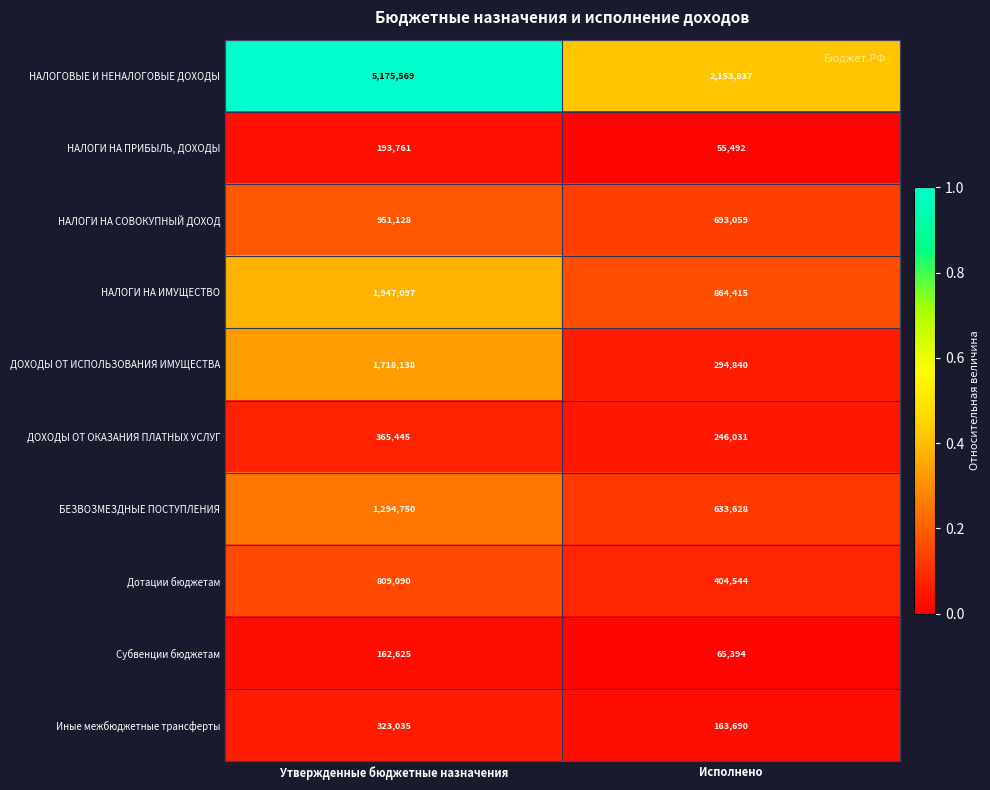

True or false: ДОХОДЫ ОТ ОКАЗАНИЯ ПЛАТНЫХ УСЛУГ has a value of 103134 at Исполнено.

False